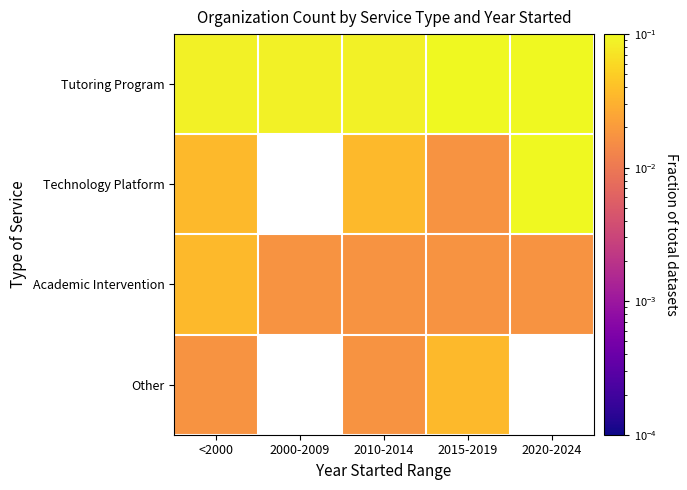

Which series has the largest total across all categories?

Tutoring Program